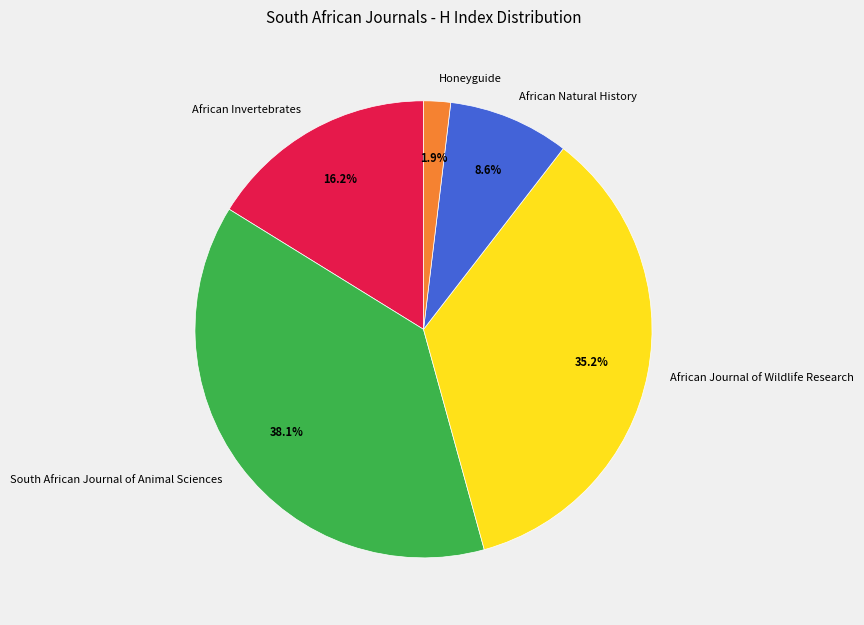

To the nearest percent, what percentage of the pie is African Natural History?

9%